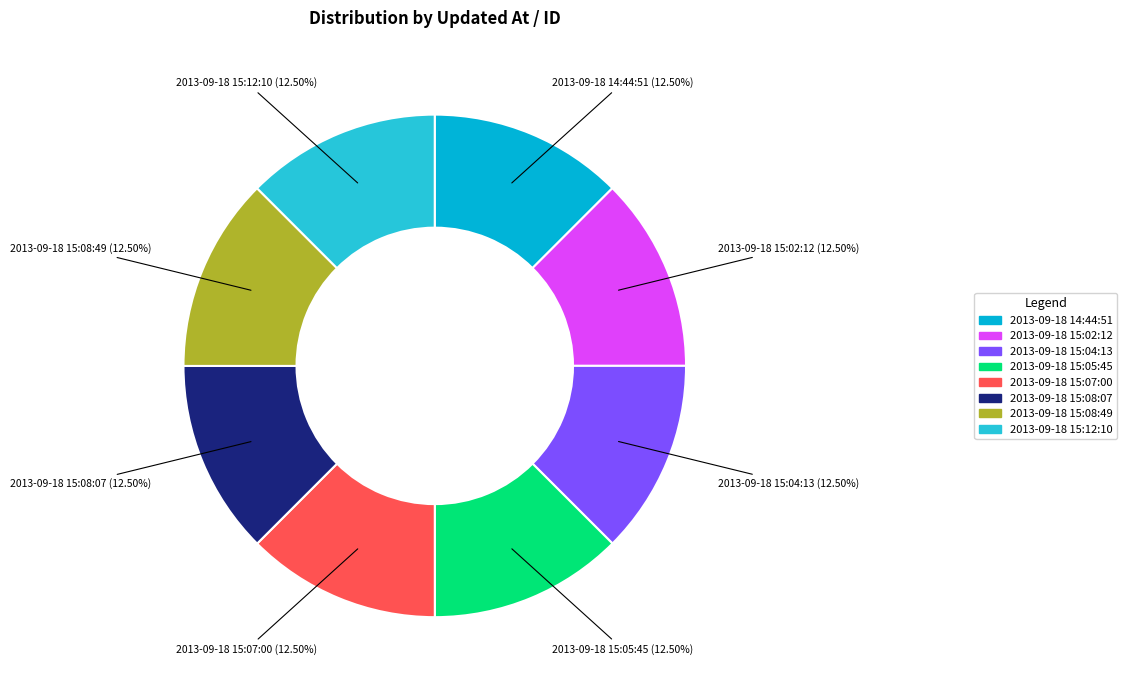

What is the ratio of the value at 2013-09-18 15:05:45 to the value at 2013-09-18 15:02:12?

1.0